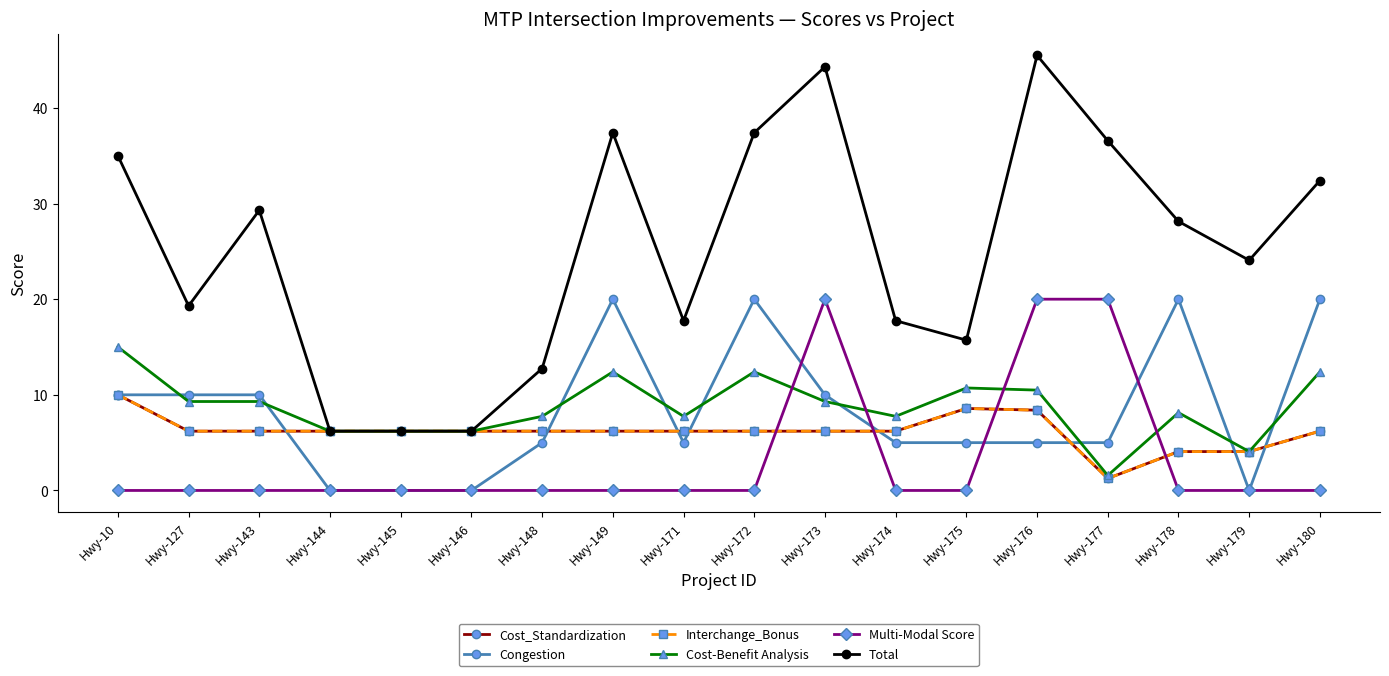

Is this an area chart (filled region under the line)?

No